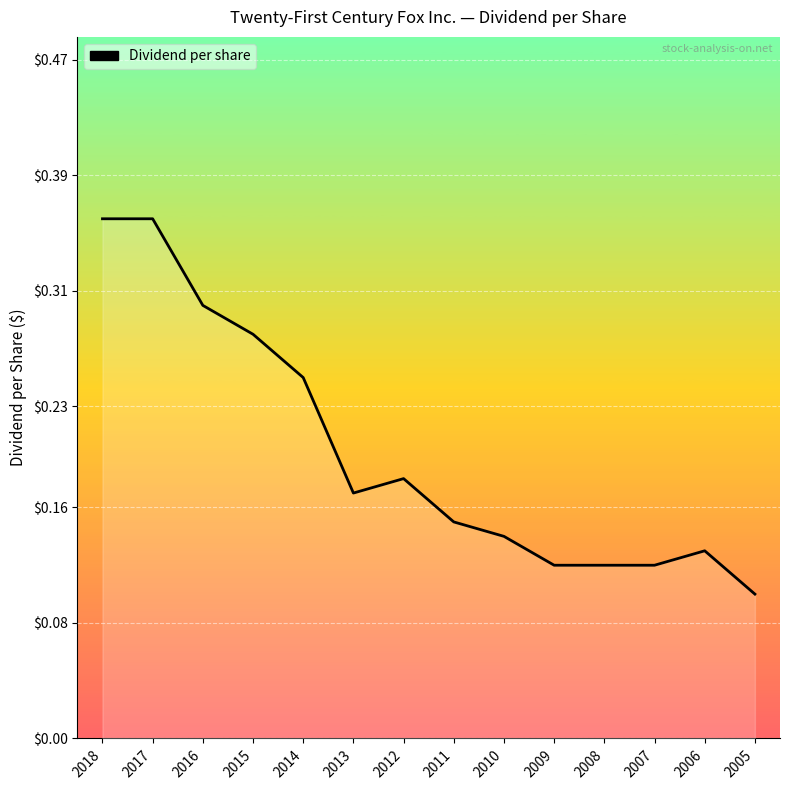

Where is the first local minimum?

2013